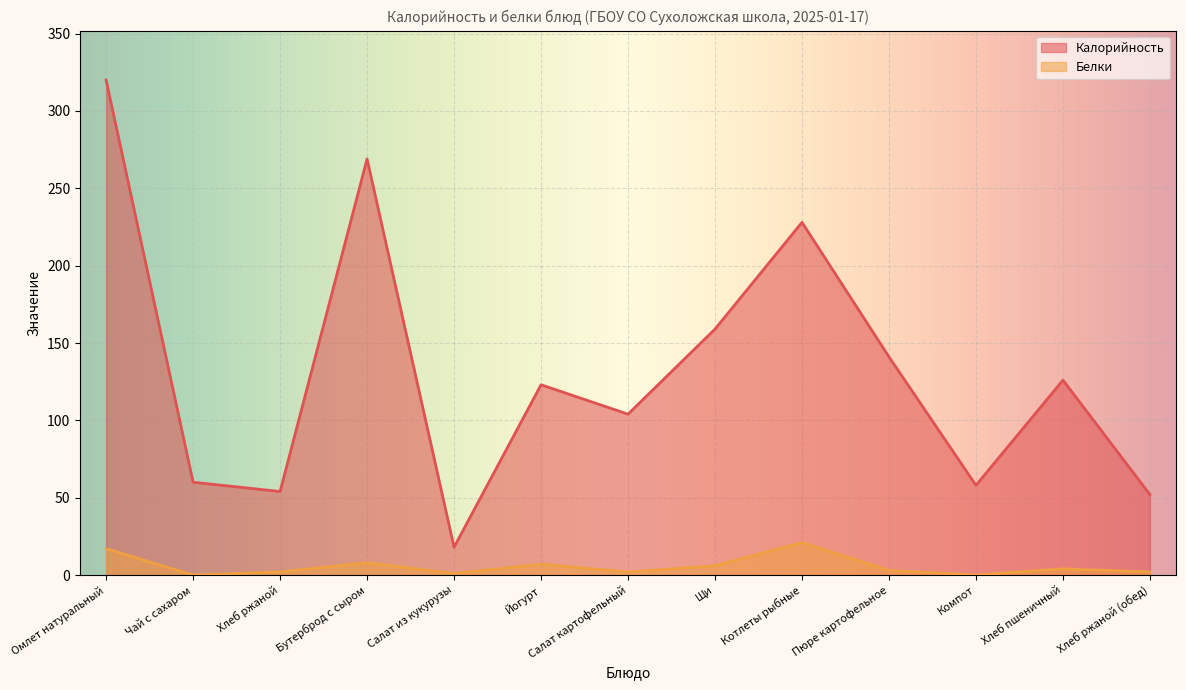

Which category has the highest value in the Калорийность series?

Омлет натуральный